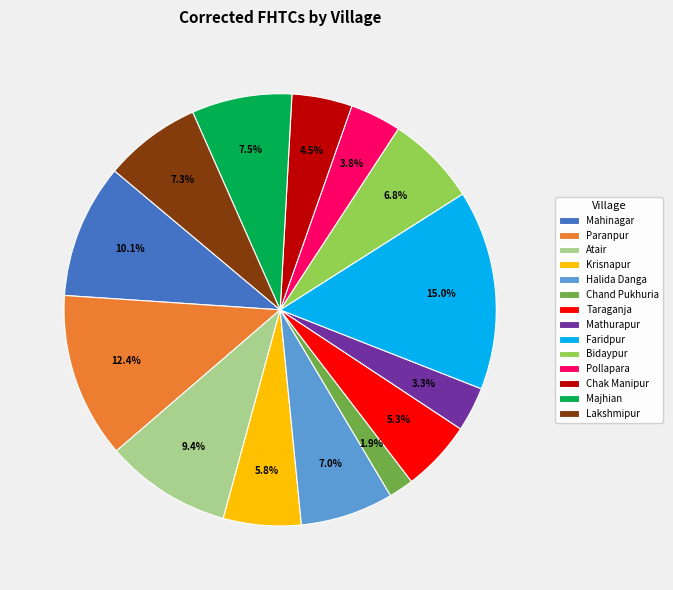

Is it true that Mahinagar is 10% of the pie?

True